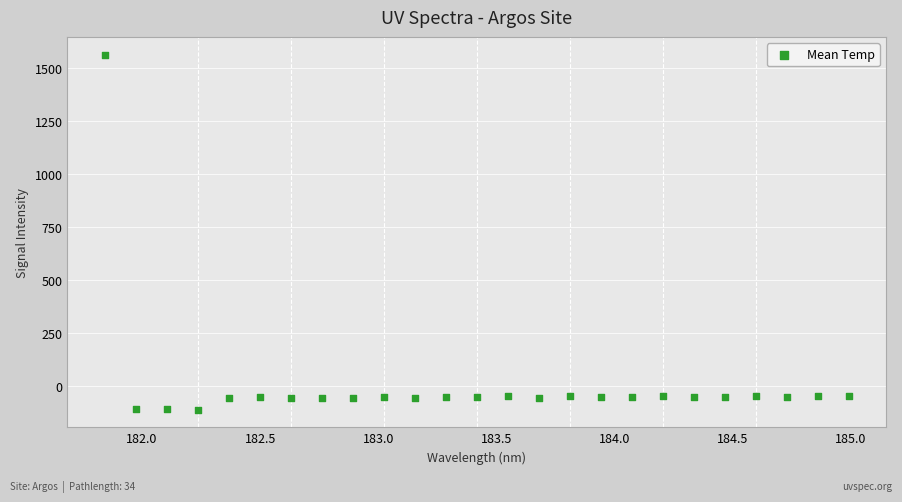

What is the range of Y values (max minus min)?

1677.8